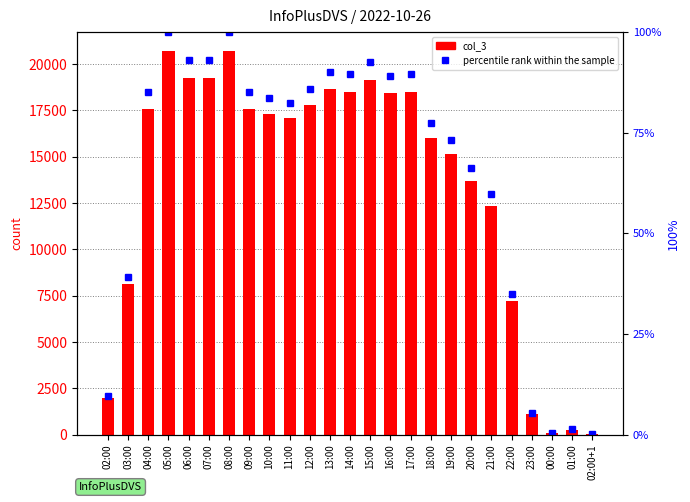

Which category has the highest value across all series?

05:00